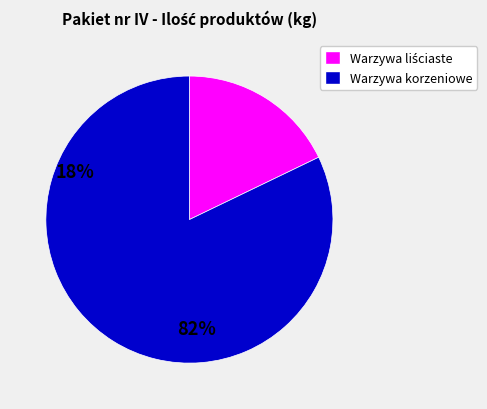

Does any single category account for the majority?

Yes